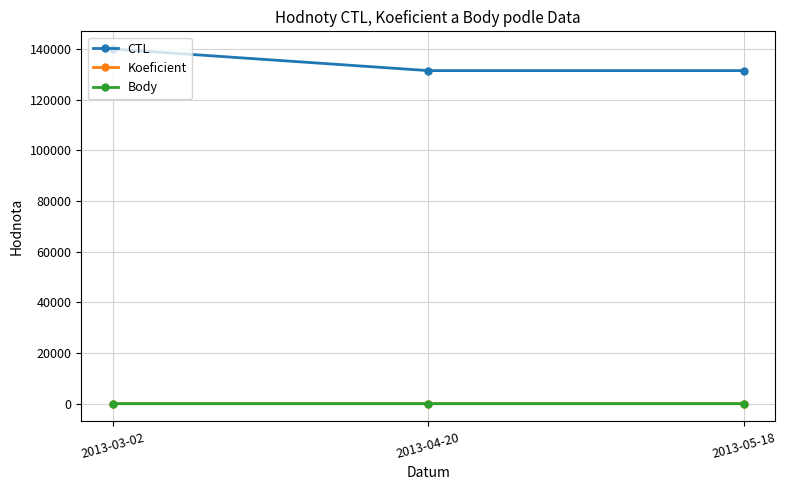

Which series has the widest spread of values?

CTL